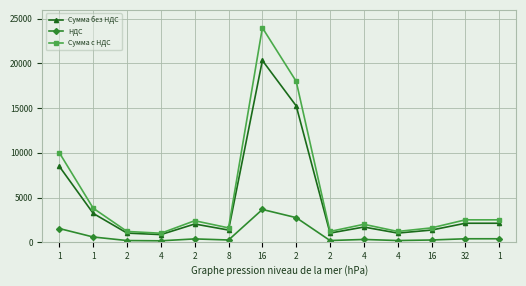

What is the difference between the maximum and second lowest values in the Сумма с НДС series?

22800.0